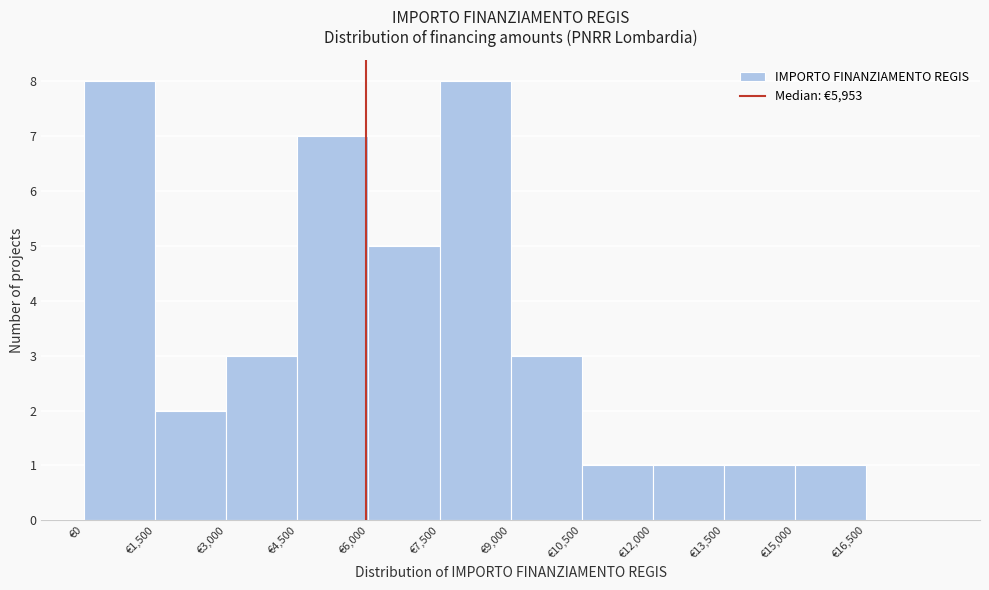

Reading left to right, list every bar in this chart as the range it spans on the x-axis followed by its height. Neither the bar edges nor the heights are printed on the chart, so give them approximately, as read against the axes.

0 to 1500: 8
1500 to 3000: 2
3000 to 4500: 3
4500 to 6000: 7
6000 to 7500: 5
7500 to 9000: 8
9000 to 10500: 3
10500 to 12000: 1
12000 to 13500: 1
13500 to 15000: 1
15000 to 16500: 1
16500 to 18000: 0